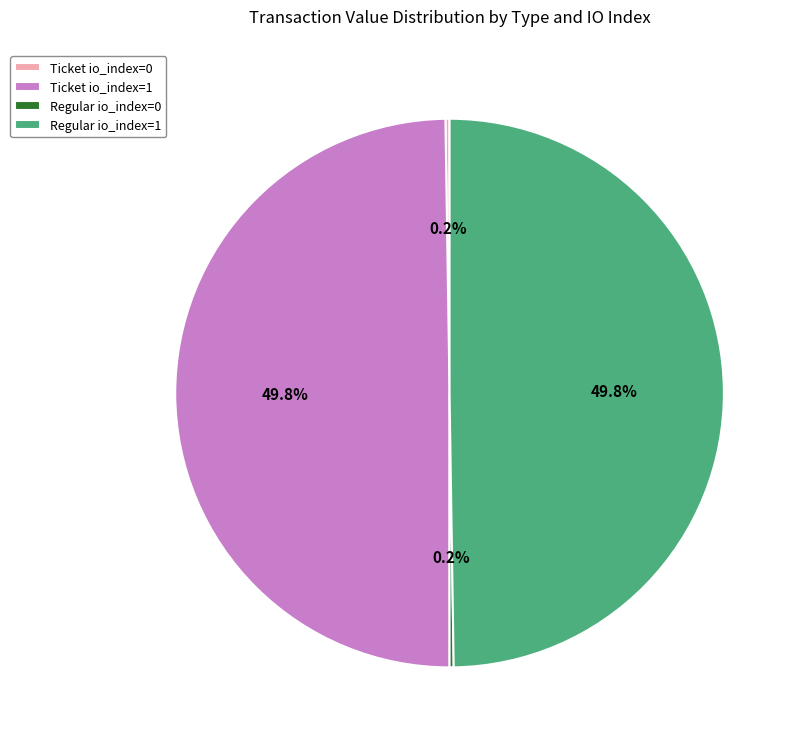

To the nearest percent, what is the average slice percentage?

25%